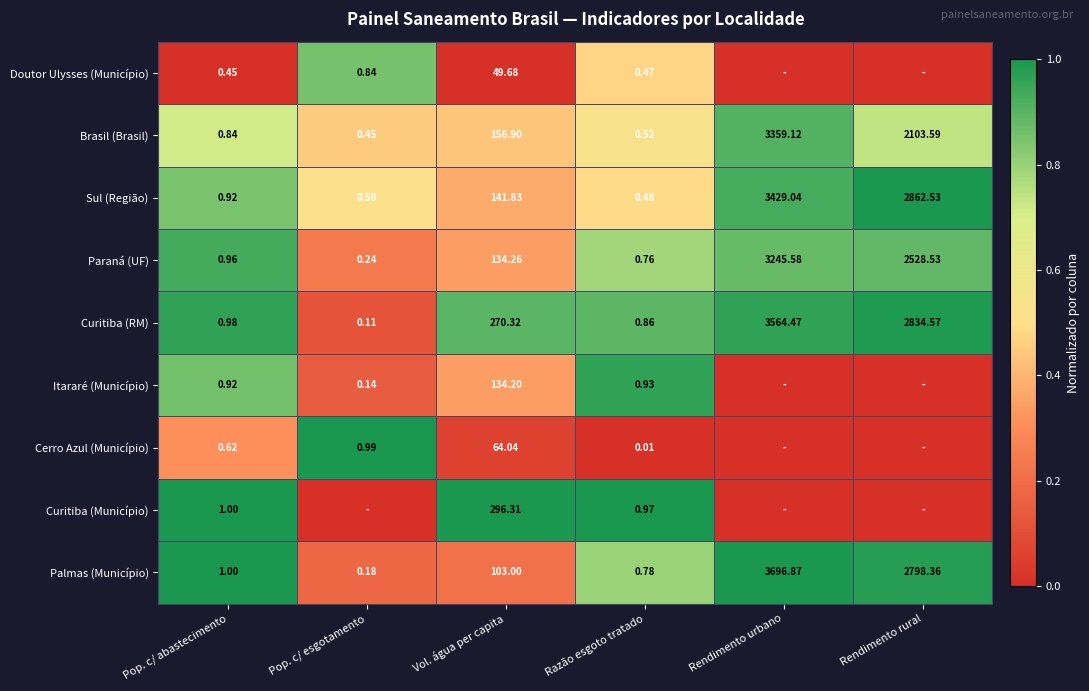

At which label is Sul (Região) closest to 1714?

Rendimento rural